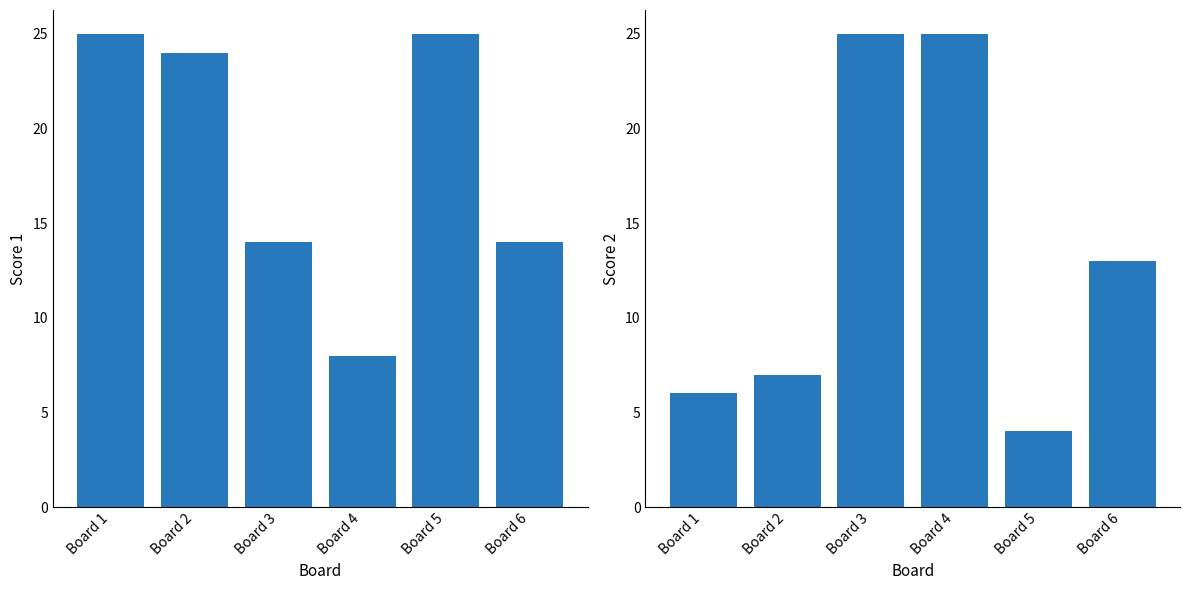

What value does the Score 1 series have at Board 1, to the nearest 10?

20